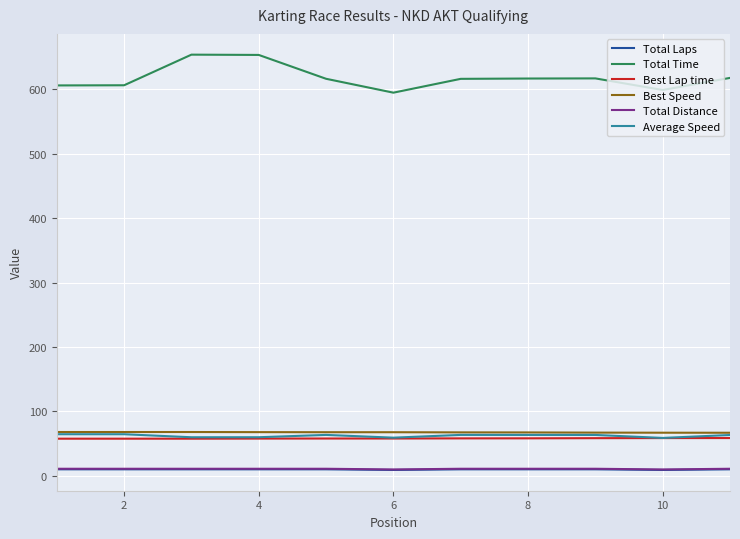

What is the maximum value shown in the chart?

653.9